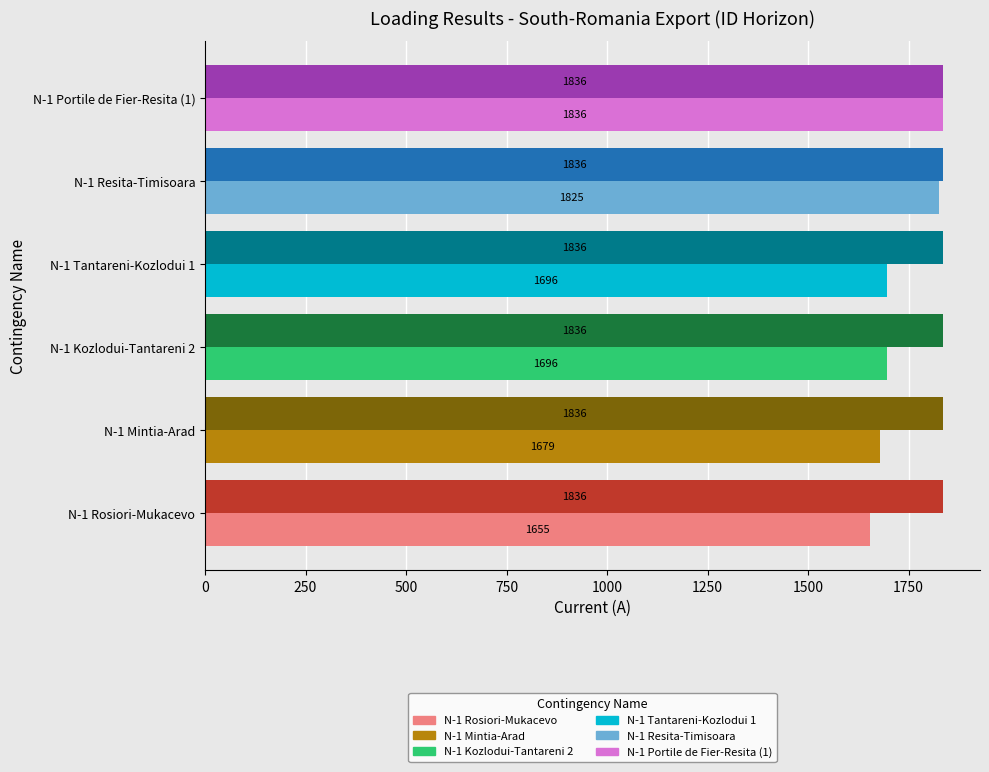

What is the smallest value displayed?

1655